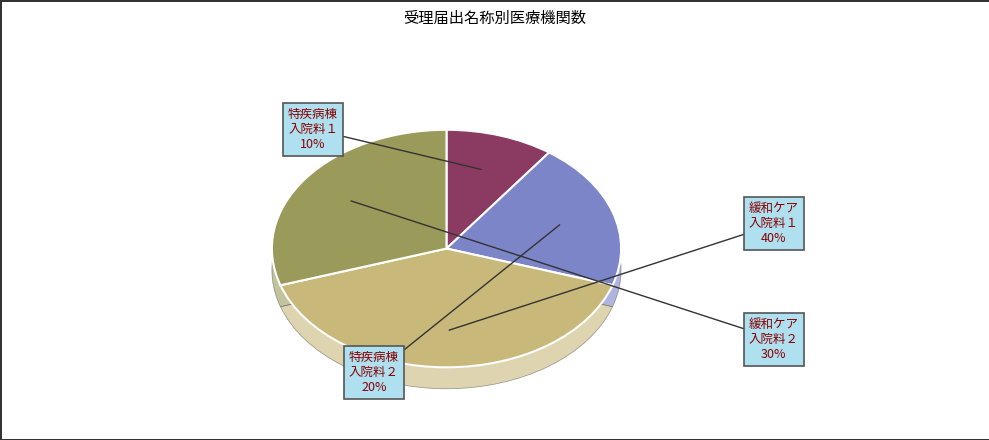

To the nearest percent, what is the difference between the largest and smallest slice percentages?

30%